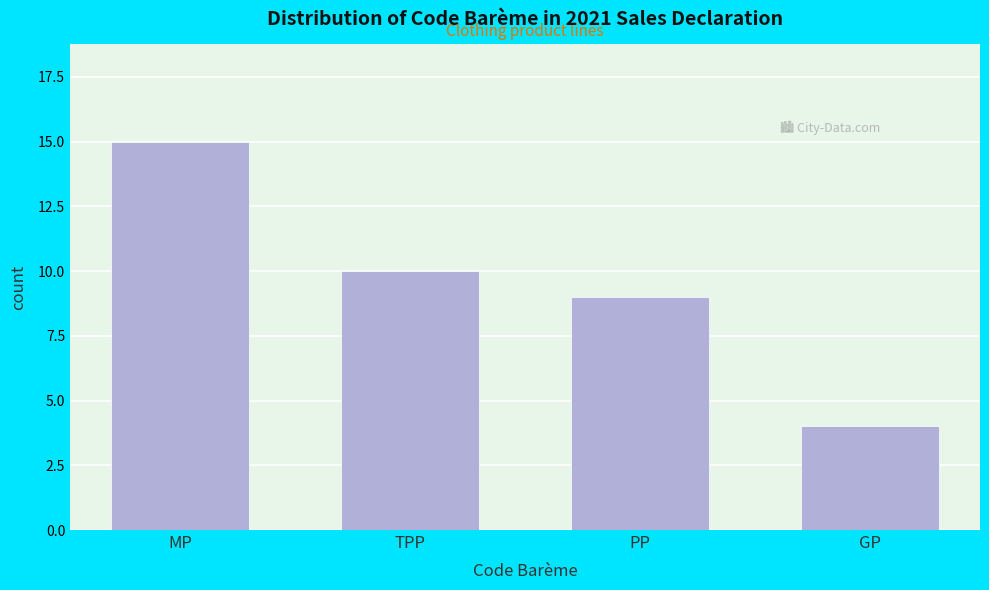

Reading left to right, transcribe all the data shown in this chart.

MP=15	TPP=10	PP=9	GP=4